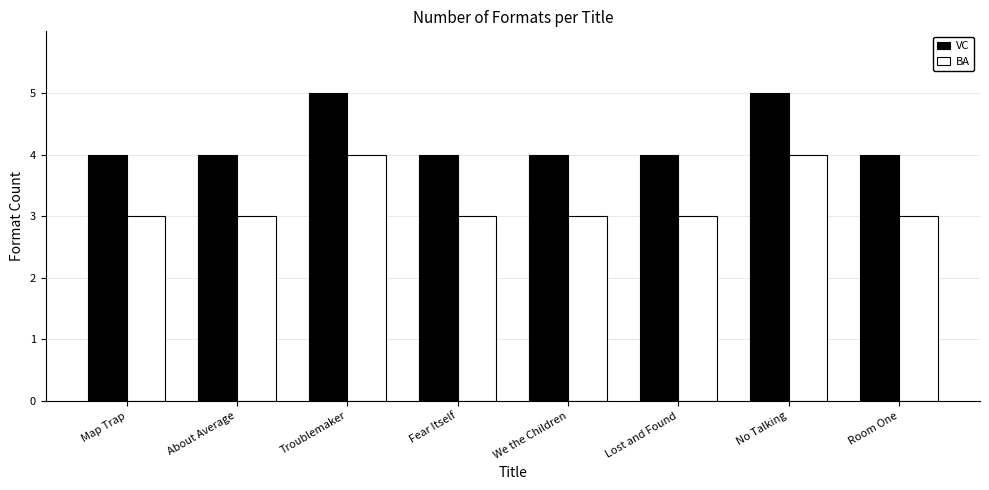

List the series in order of their overall mean, lowest first.

BA, VC